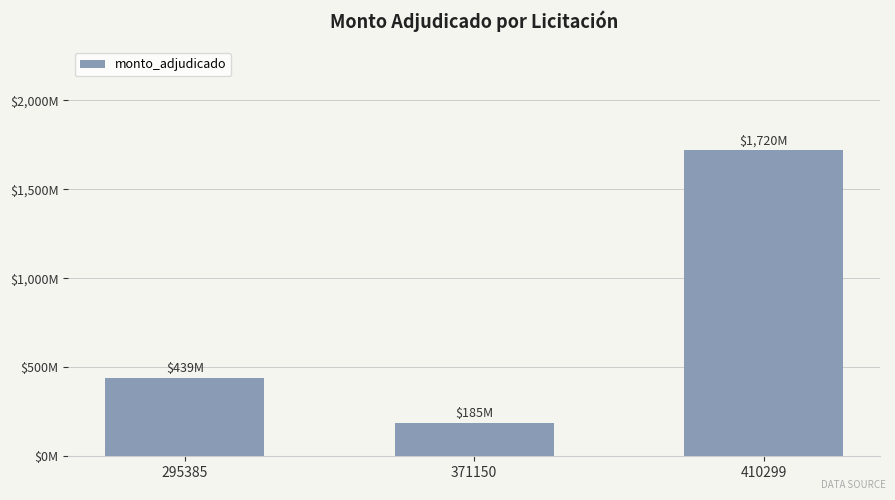

At which category does the chart reach its peak across all series?

410299